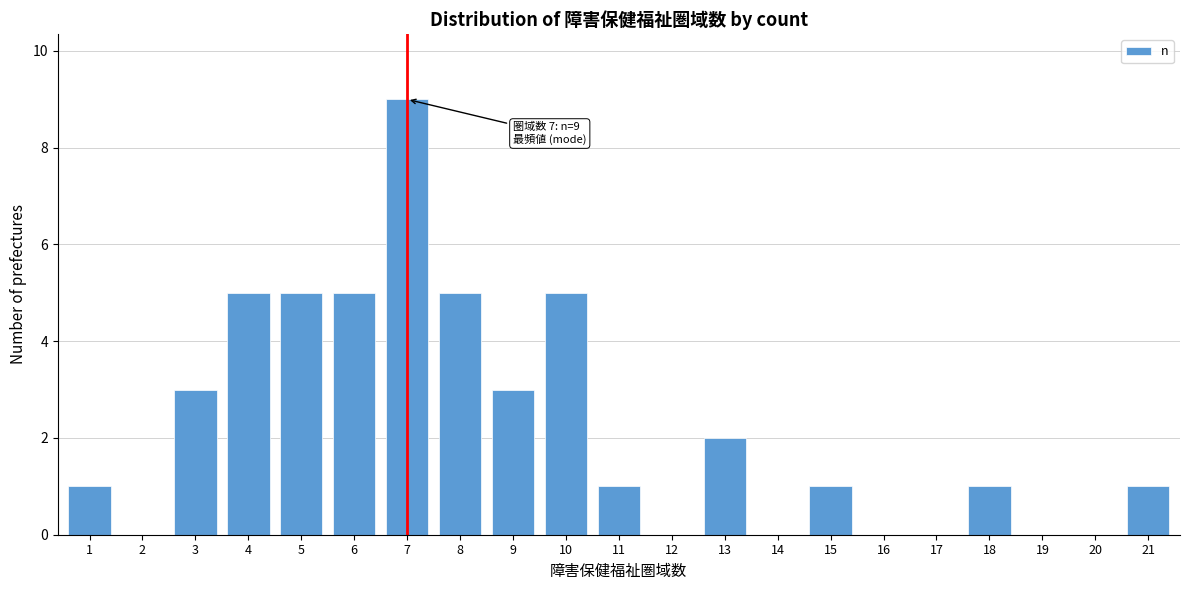

Reading right to left, what are all the values shown in this chart?

21=1	20=0	19=0	18=1	17=0	16=0	15=1	14=0	13=2	12=0	11=1	10=5	9=3	8=5	7=9	6=5	5=5	4=5	3=3	2=0	1=1